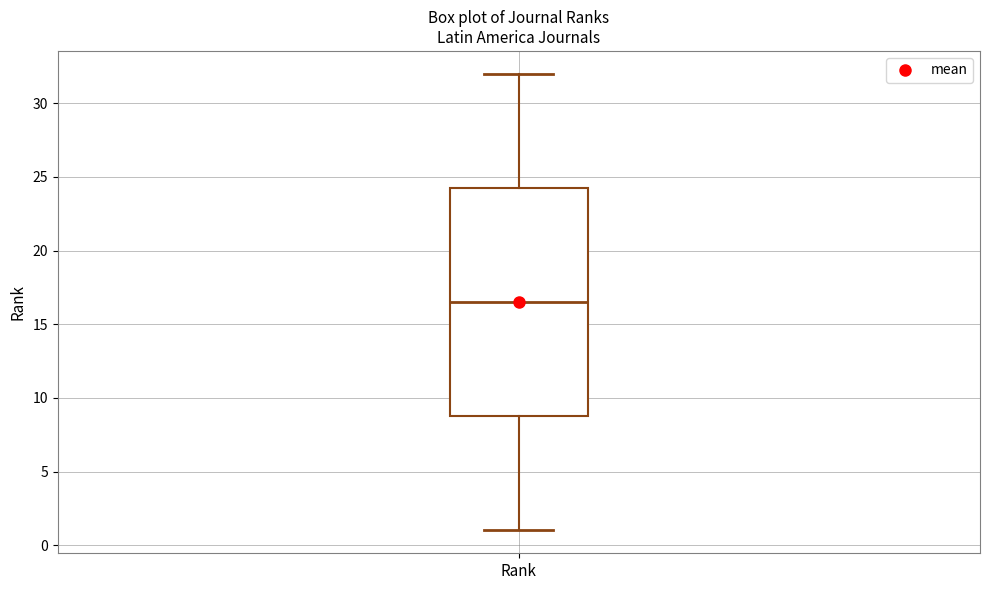

Transcribe this box plot: give where the median line is, the range the box spans, and where the two whiskers end, as read against the y-axis. The values are not printed on the chart, so give them approximately, as read against the axis.

median 16.5, box 9.0 to 24.5, whiskers 1.0 to 32.0